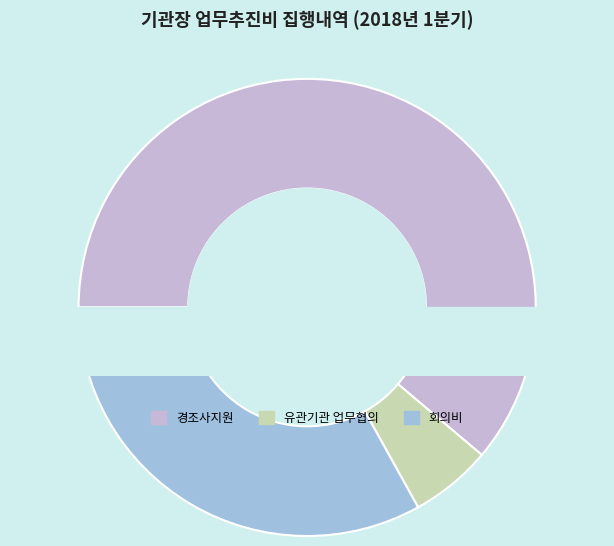

What is the change in value from 유관기관 업무협의 to 회의비?

+1517